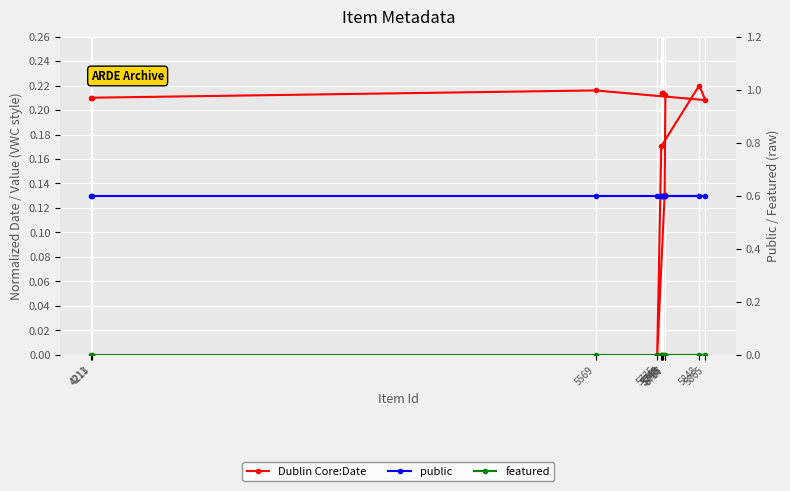

How many lines are shown in the chart?

3